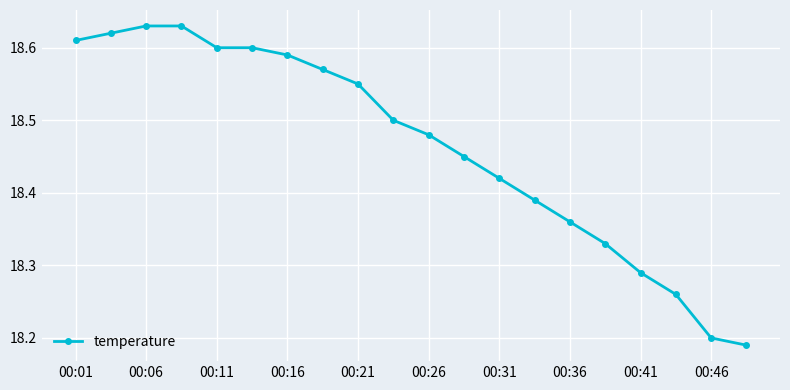

What is the difference between the second highest and second lowest values?

0.4